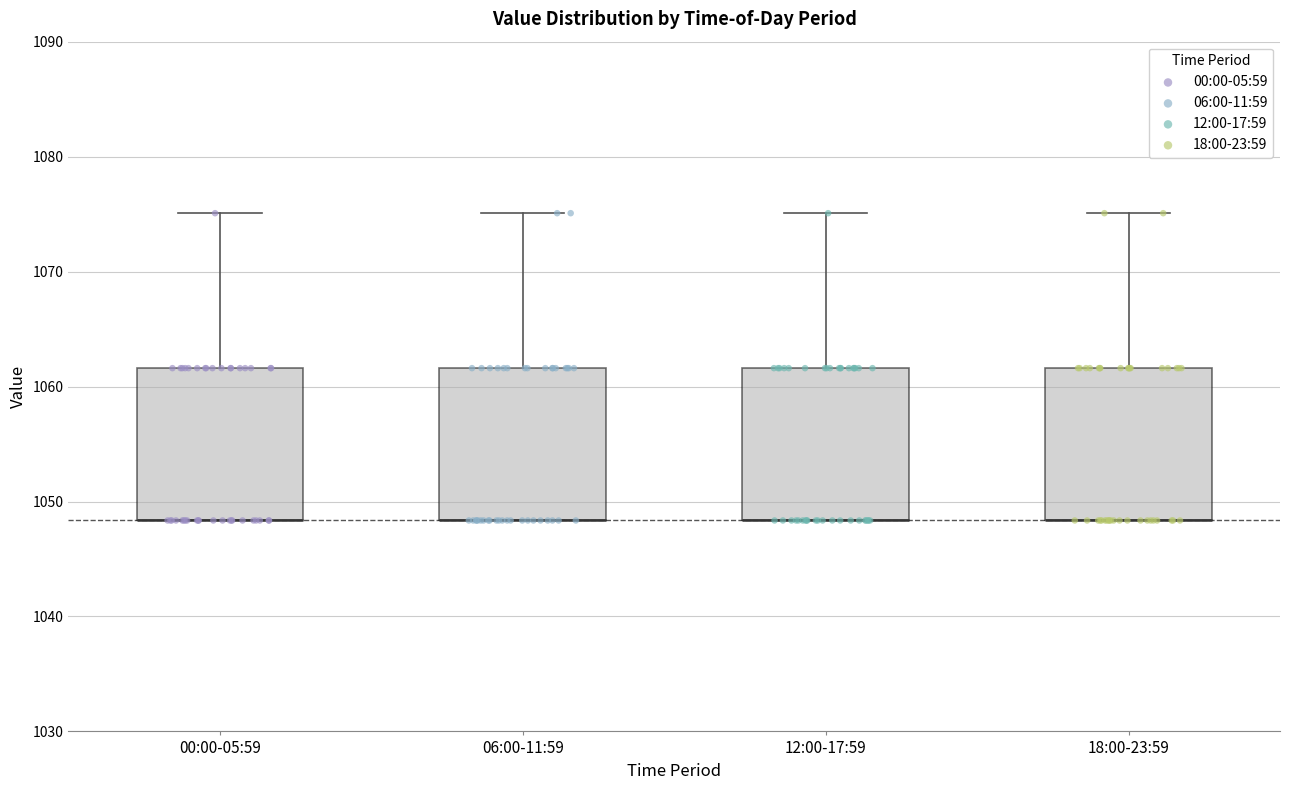

Reading left to right, read every box against the y-axis: the position of its median line, the range the box covers, and the ends of its whiskers. The values are not printed on the chart, so give them approximately, as read against the axis.

00:00-05:59: median 1048 (drawn on the box's lower edge), box 1048 to 1062, whiskers 1048 to 1075
06:00-11:59: median 1048 (drawn on the box's lower edge), box 1048 to 1062, whiskers 1048 to 1075
12:00-17:59: median 1048 (drawn on the box's lower edge), box 1048 to 1062, whiskers 1048 to 1075
18:00-23:59: median 1048 (drawn on the box's lower edge), box 1048 to 1062, whiskers 1048 to 1075